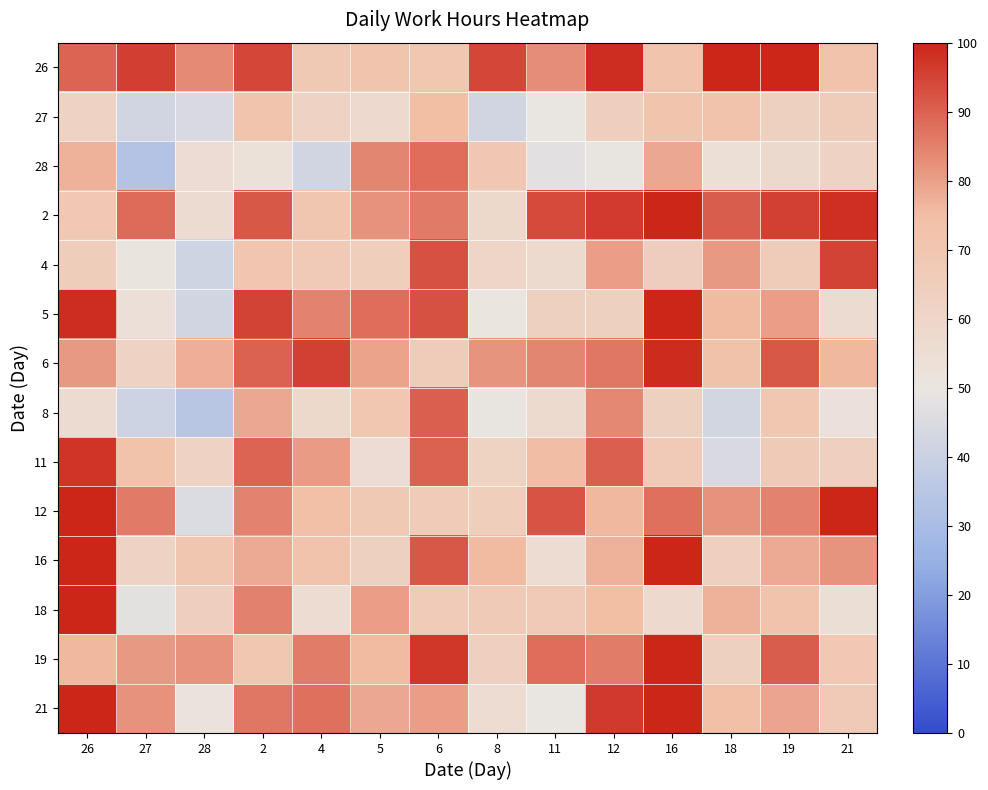

Reading right to left, extract all data points from this chart.

26: 21=72.1	19=100.0	18=99.7	16=71.4	12=98.7	11=82.9	8=94.2	6=69.8	5=71.3	4=68.7	2=94.2	28=83.3	27=95.8	26=89.6
27: 21=66.1	19=63.7	18=72.0	16=71.3	12=64.1	11=49.7	8=42.5	6=75.0	5=57.8	4=61.5	2=71.5	28=44.9	27=42.3	26=61.6
28: 21=62.5	19=57.5	18=53.9	16=78.7	12=49.4	11=47.5	8=69.5	6=87.9	5=84.3	4=42.4	2=53.0	28=55.6	27=33.4	26=77.1
2: 21=98.2	19=95.4	18=91.0	16=100.0	12=96.3	11=93.8	8=58.6	6=86.1	5=82.1	4=70.2	2=91.7	28=56.9	27=88.6	26=69.1
4: 21=95.3	19=66.3	18=81.0	16=65.5	12=80.2	11=57.4	8=60.4	6=92.8	5=65.2	4=67.8	2=70.8	28=41.6	27=51.0	26=65.7
5: 21=56.8	19=80.3	18=75.6	16=100.0	12=63.8	11=63.4	8=50.4	6=92.8	5=88.1	4=84.5	2=95.2	28=42.4	27=53.7	26=98.7
6: 21=75.9	19=91.7	18=72.8	16=99.0	12=86.4	11=84.2	8=81.7	6=66.8	5=79.5	4=95.4	2=90.2	28=77.4	27=62.2	26=81.0
8: 21=52.6	19=69.9	18=42.8	16=63.4	12=83.6	11=57.1	8=49.6	6=90.3	5=69.7	4=58.5	2=78.6	28=34.9	27=41.1	26=56.9
11: 21=64.8	19=67.5	18=44.6	16=67.7	12=90.2	11=75.2	8=62.9	6=90.0	5=55.8	4=80.6	2=89.5	28=62.1	27=72.6	26=97.5
12: 21=100.0	19=84.7	18=82.1	16=87.8	12=75.9	11=92.3	8=65.0	6=66.8	5=68.5	4=74.6	2=84.6	28=45.4	27=86.1	26=100.0
16: 21=81.9	19=78.2	18=64.7	16=100.0	12=77.1	11=55.9	8=75.6	6=91.8	5=63.4	4=71.9	2=78.5	28=70.3	27=62.2	26=100.0
18: 21=54.5	19=72.1	18=77.3	16=58.1	12=74.7	11=67.9	8=67.4	6=67.2	5=80.3	4=55.9	2=85.0	28=64.2	27=47.9	26=100.0
19: 21=69.0	19=90.7	18=63.9	16=100.0	12=85.7	11=88.1	8=64.7	6=97.1	5=75.6	4=85.8	2=69.6	28=82.1	27=81.1	26=76.1
21: 21=67.9	19=79.0	18=74.4	16=100.0	12=96.8	11=49.9	8=56.2	6=80.4	5=78.7	4=87.8	2=86.6	28=51.9	27=82.2	26=100.0